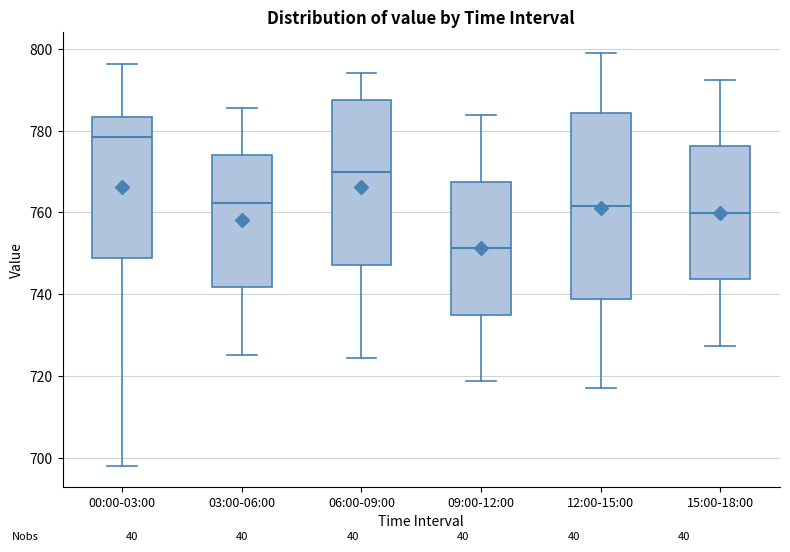

Where does the median line of the box for 03:00-06:00 sit on the y-axis? The values are not printed on the chart, so give them approximately, as read against the axis.

762